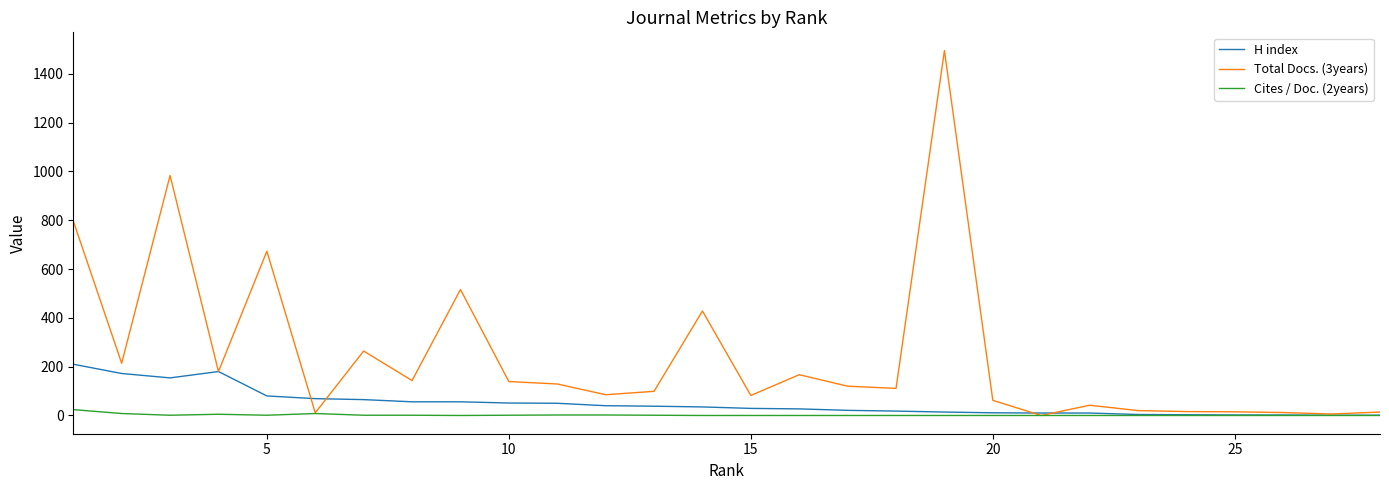

Rank the series by their average value, from lowest to highest.

Cites / Doc. (2years), H index, Total Docs. (3years)